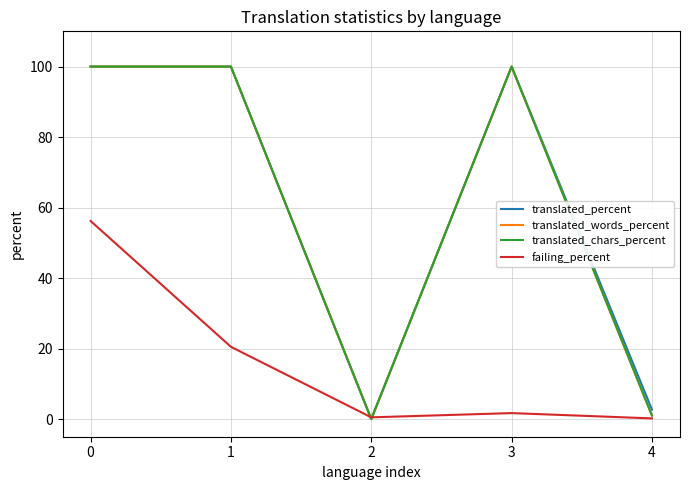

What is the sum of the translated_chars_percent values at 3 and 2?

100.0